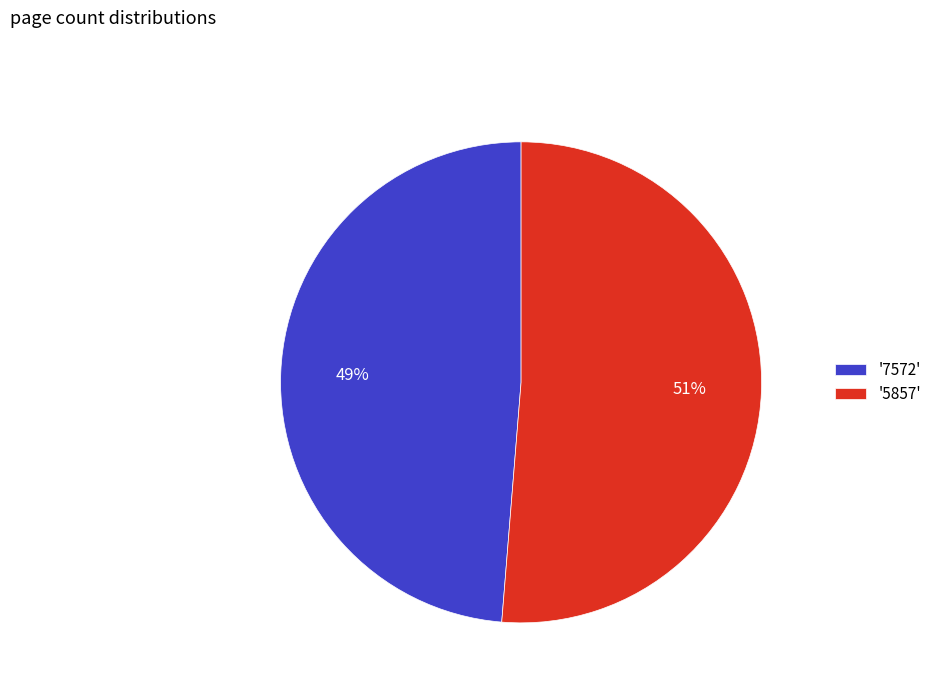

To the nearest percent, what is the average slice percentage?

50%